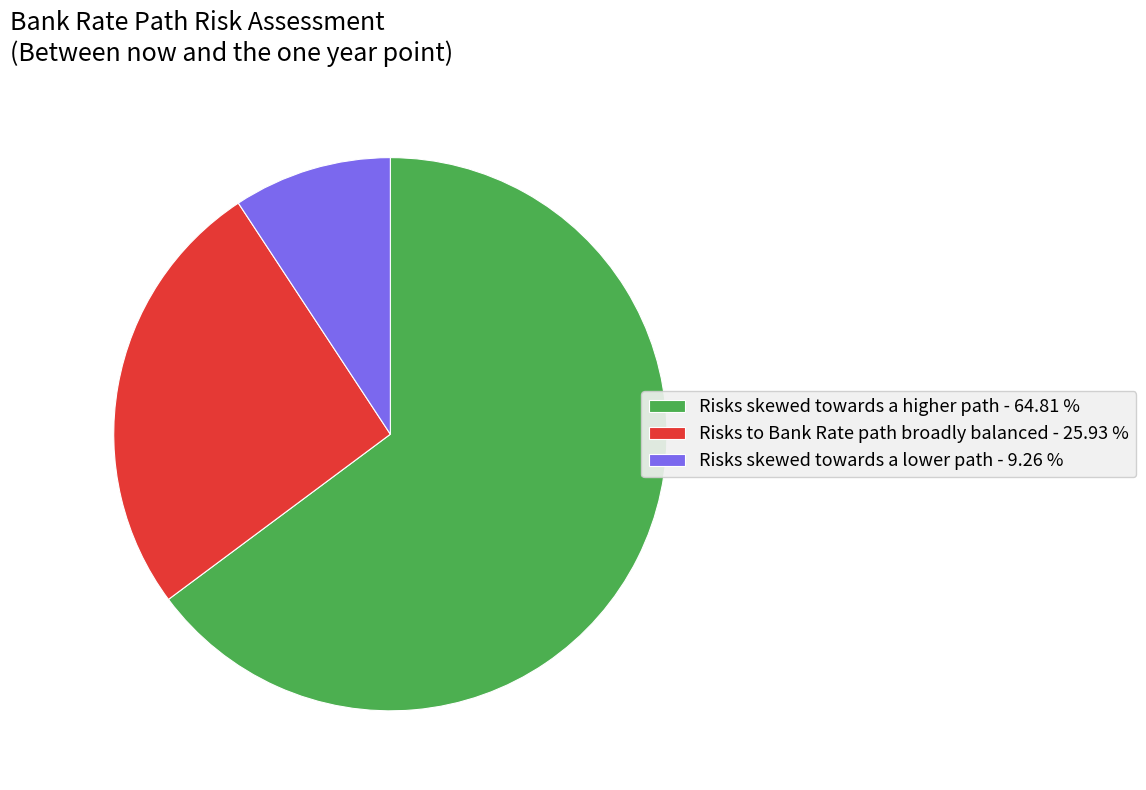

Between Risks skewed towards a higher path and Risks to Bank Rate path broadly balanced, which is larger?

Risks skewed towards a higher path